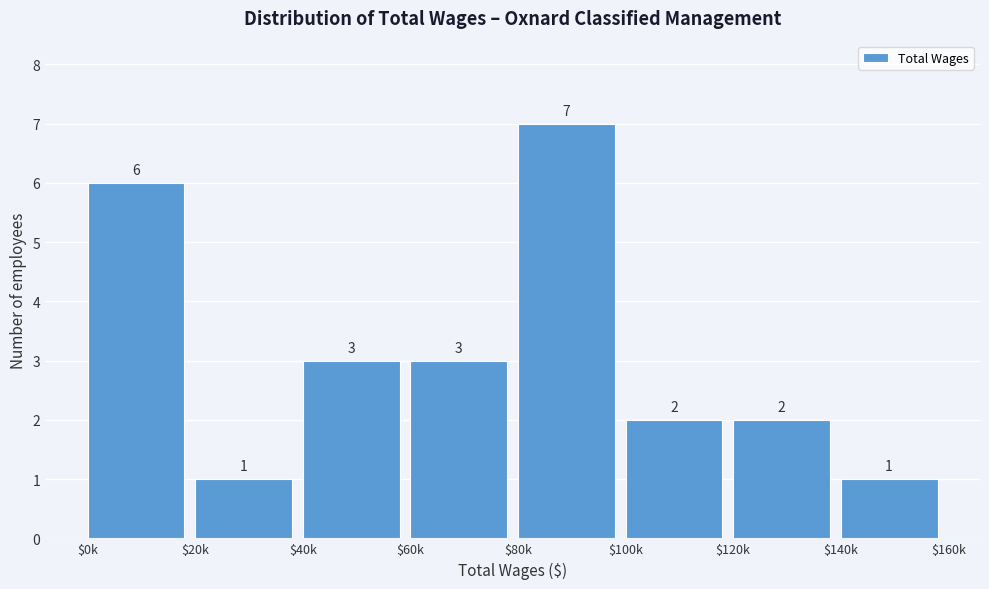

Reading right to left, what are all the values shown in this chart?

1	2	2	7	3	3	1	6